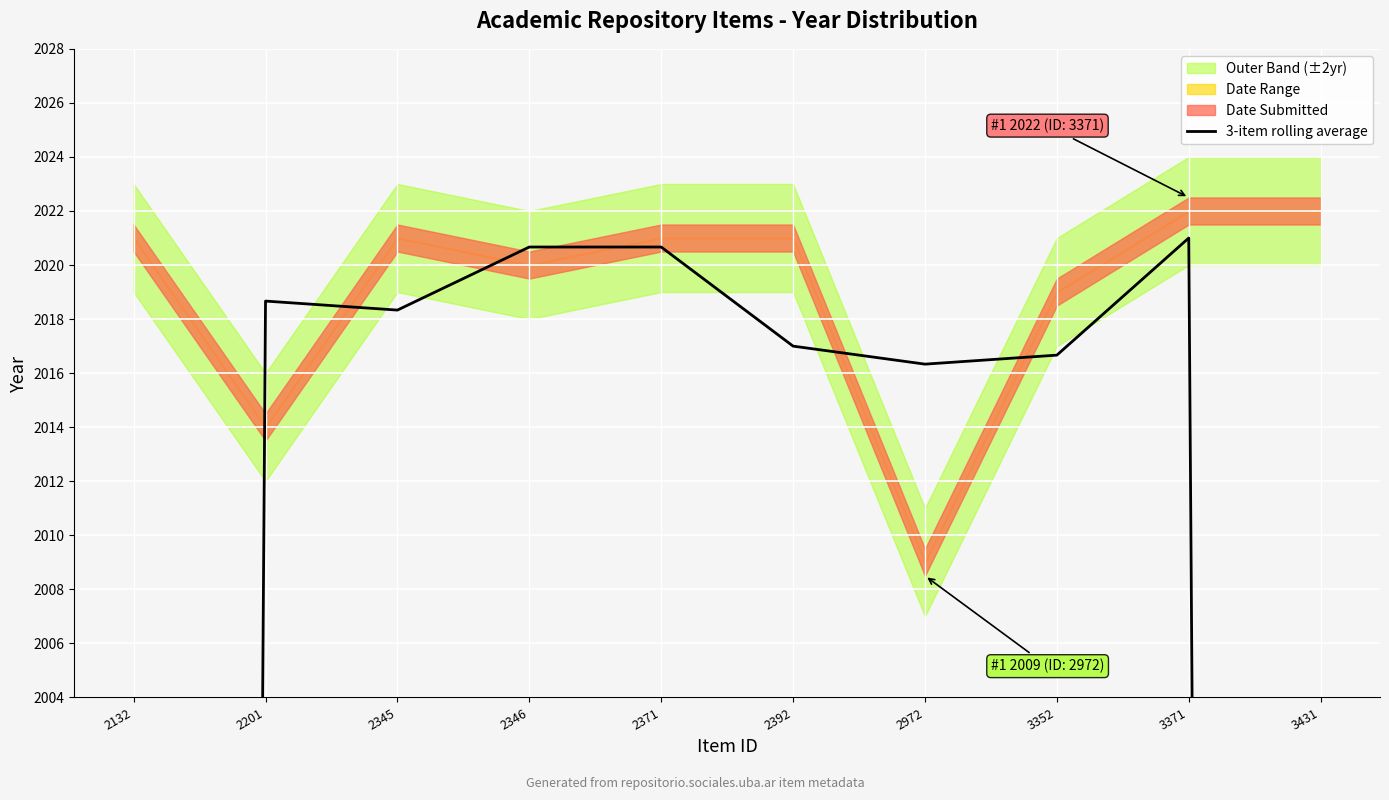

What is the average value?

1884.2